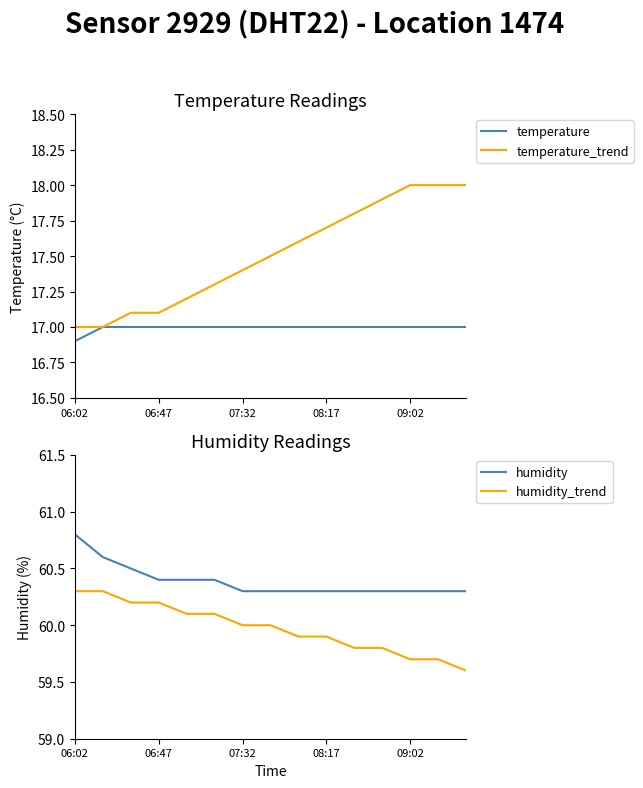

Is it true that humidity equals 108.0 at 07:32?

False